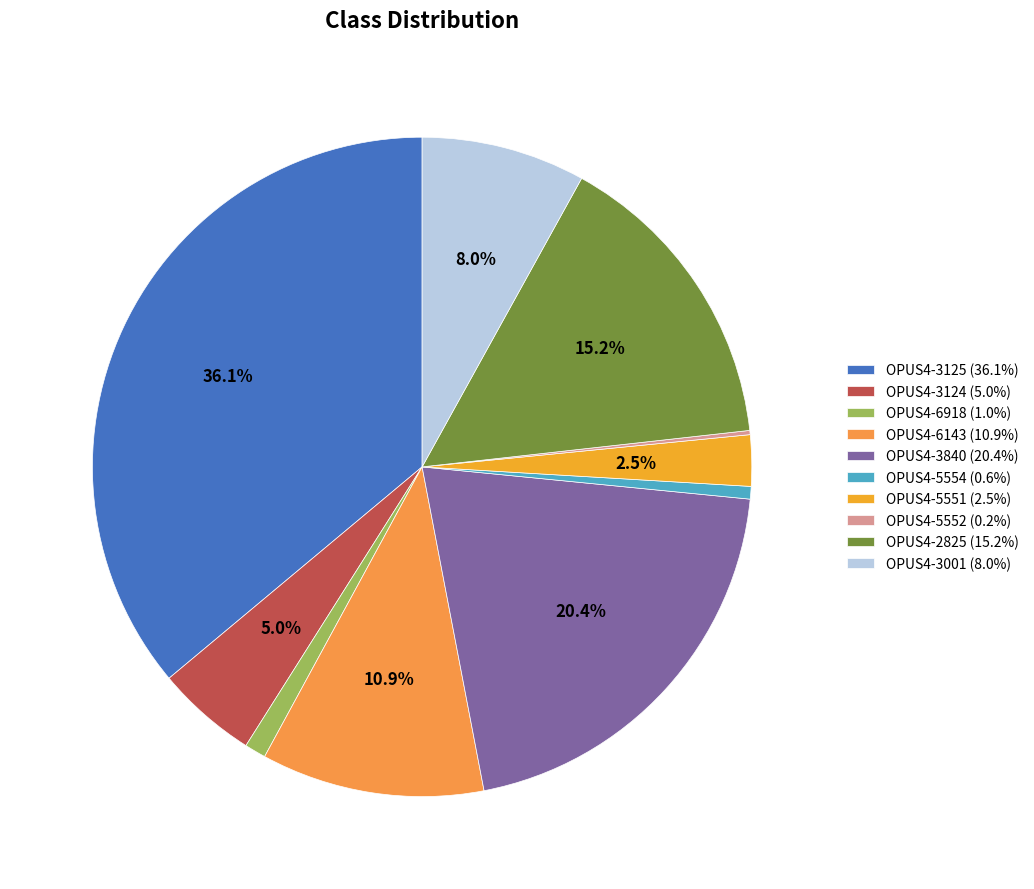

Which category has the biggest portion of the pie?

OPUS4-3125